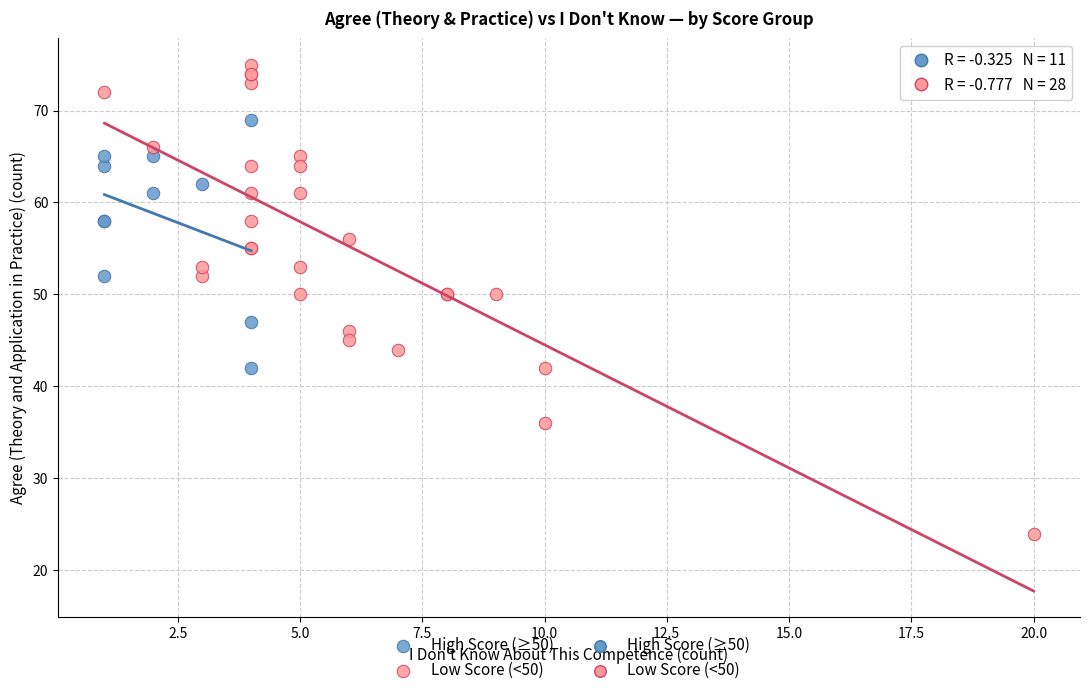

Which series reaches the maximum Y coordinate?

Low Score (<50)